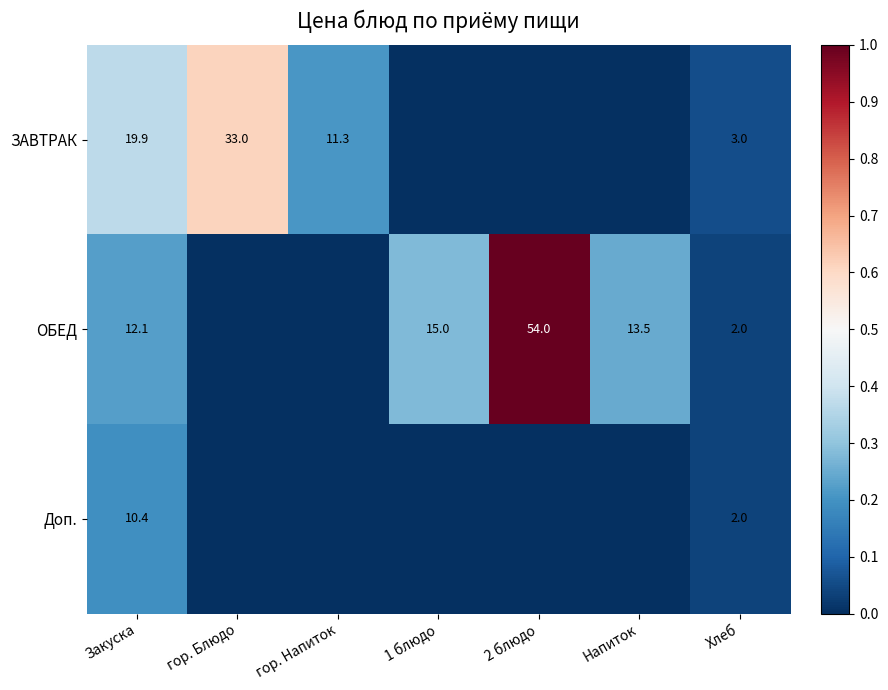

Is it true that ОБЕД equals 2.0 at Хлеб?

True